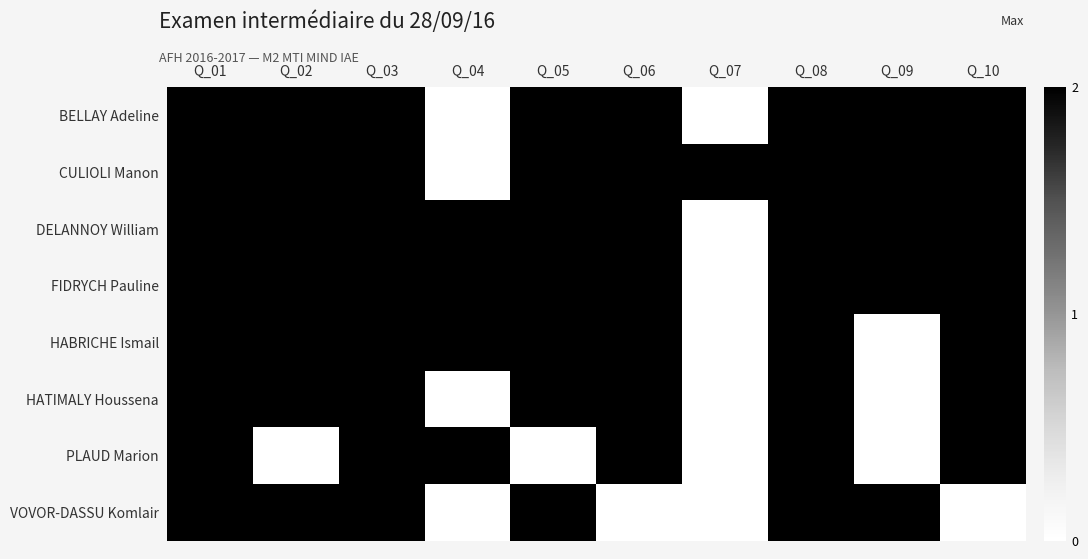

Reading left to right, list all the values displayed in this chart.

BELLAY Adeline: Q_01=2	Q_02=2	Q_03=2	Q_04=0	Q_05=2	Q_06=2	Q_07=0	Q_08=2	Q_09=2	Q_10=2
CULIOLI Manon: Q_01=2	Q_02=2	Q_03=2	Q_04=0	Q_05=2	Q_06=2	Q_07=2	Q_08=2	Q_09=2	Q_10=2
DELANNOY William: Q_01=2	Q_02=2	Q_03=2	Q_04=2	Q_05=2	Q_06=2	Q_07=0	Q_08=2	Q_09=2	Q_10=2
FIDRYCH Pauline: Q_01=2	Q_02=2	Q_03=2	Q_04=2	Q_05=2	Q_06=2	Q_07=0	Q_08=2	Q_09=2	Q_10=2
HABRICHE Ismail: Q_01=2	Q_02=2	Q_03=2	Q_04=2	Q_05=2	Q_06=2	Q_07=0	Q_08=2	Q_09=0	Q_10=2
HATIMALY Houssena: Q_01=2	Q_02=2	Q_03=2	Q_04=0	Q_05=2	Q_06=2	Q_07=0	Q_08=2	Q_09=0	Q_10=2
PLAUD Marion: Q_01=2	Q_02=0	Q_03=2	Q_04=2	Q_05=0	Q_06=2	Q_07=0	Q_08=2	Q_09=0	Q_10=2
VOVOR-DASSU Komlair: Q_01=2	Q_02=2	Q_03=2	Q_04=0	Q_05=2	Q_06=0	Q_07=0	Q_08=2	Q_09=2	Q_10=0